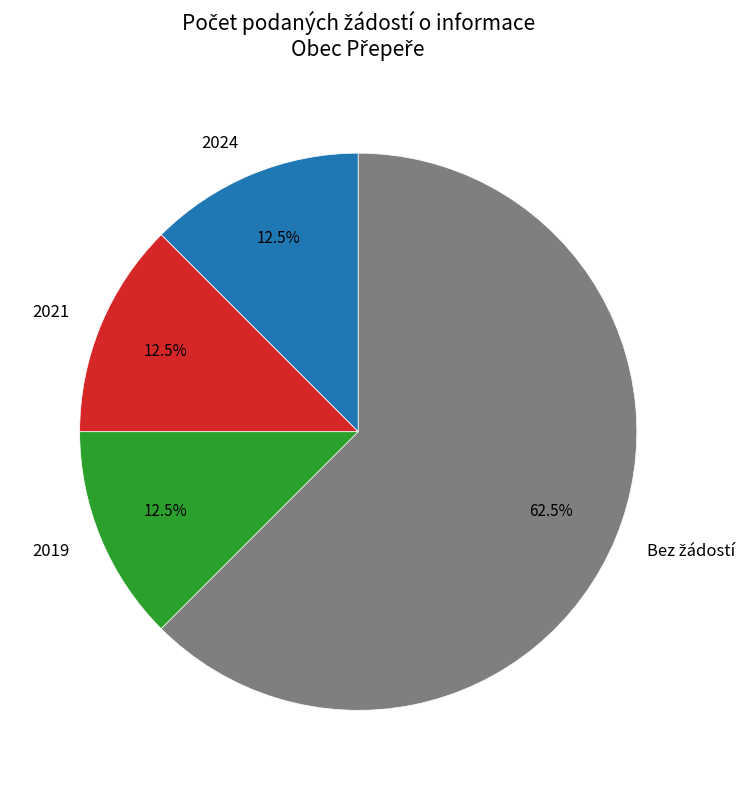

What percentage is NOT represented by 2024?

87.5%